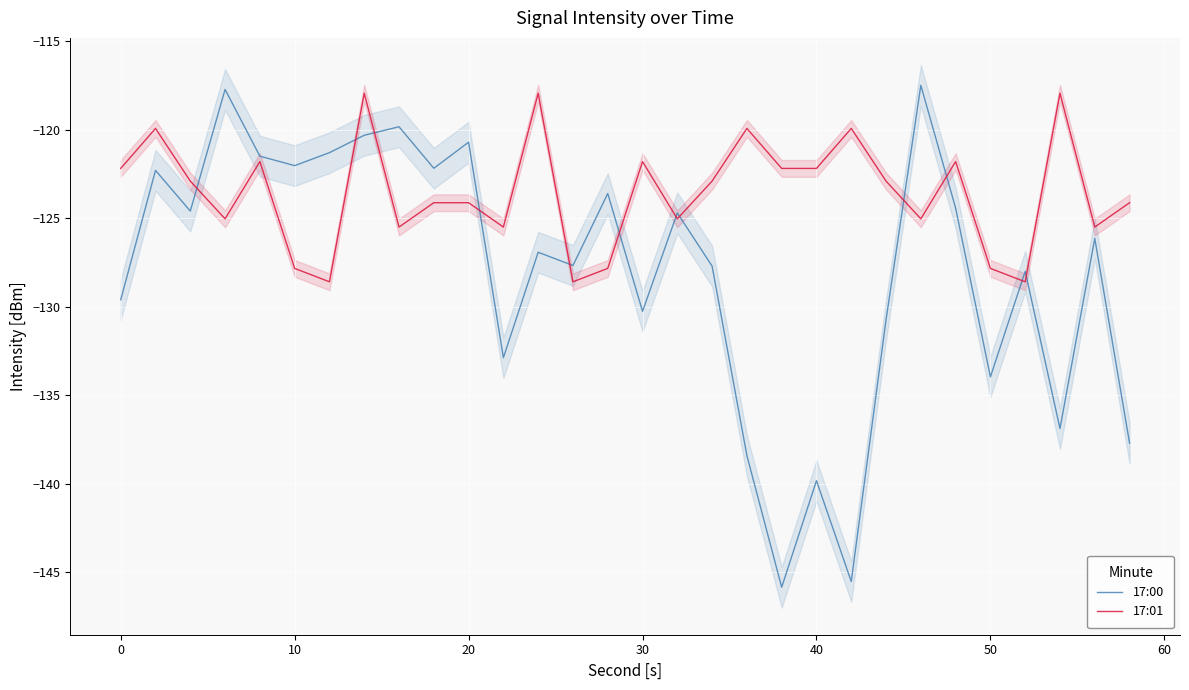

List the series in order of their overall mean, lowest first.

17:00, 17:01